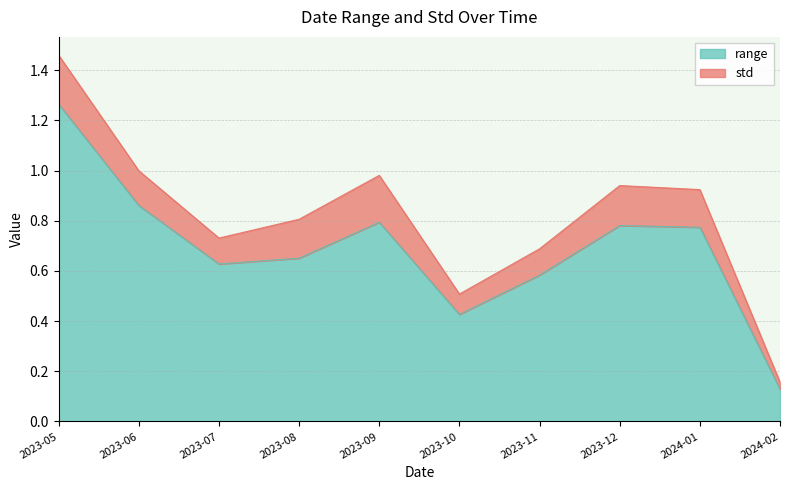

Does the chart have visible grid lines?

Yes